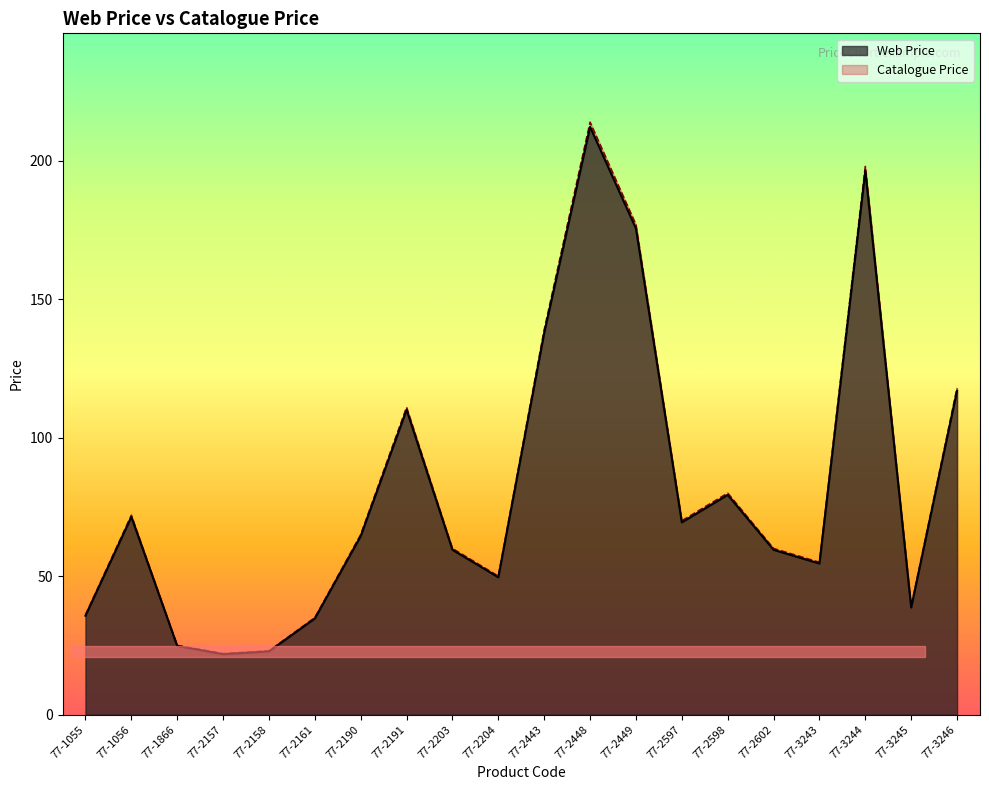

Where is the data nearest to the value 117?

77-3246